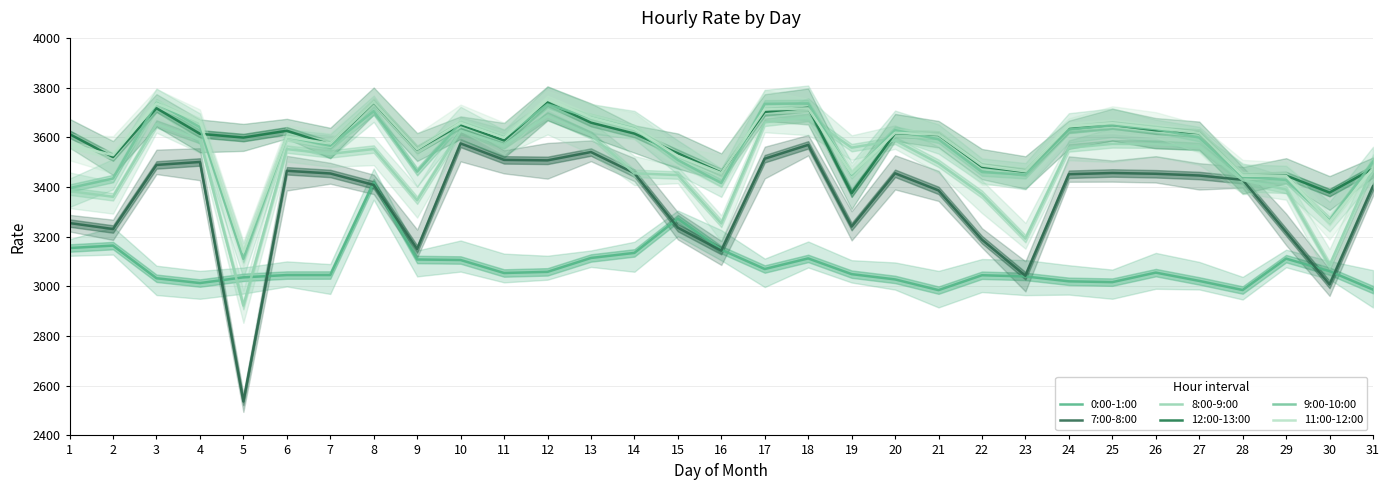

Reading right to left, transcribe all the data shown in this chart.

0:00-1:00: 31=2986.9	30=3061.2	29=3111.4	28=2985.2	27=3021.9	26=3055.3	25=3016.9	24=3020.2	23=3039.9	22=3044.7	21=2984.8	20=3027.8	19=3049.1	18=3112.4	17=3069.7	16=3147.5	15=3272.4	14=3134.6	13=3114.2	12=3058.3	11=3053.7	10=3106.0	9=3108.1	8=3417.4	7=3045.5	6=3045.4	5=3036.2	4=3013.2	3=3032.6	2=3164.0	1=3154.2
7:00-8:00: 31=3402.8	30=3007.4	29=3218.6	28=3428.8	27=3446.1	26=3453.1	25=3456.2	24=3451.2	23=3042.5	22=3187.8	21=3386.1	20=3454.9	19=3240.4	18=3569.4	17=3513.7	16=3143.6	15=3236.2	14=3455.5	13=3540.5	12=3507.1	11=3509.0	10=3575.1	9=3150.1	8=3408.2	7=3454.3	6=3465.1	5=2536.5	4=3500.6	3=3488.7	2=3230.7	1=3254.7
8:00-9:00: 31=3477.1	30=3084.0	29=3389.6	28=3427.7	27=3562.6	26=3572.2	25=3573.4	24=3557.0	23=3192.2	22=3370.5	21=3495.3	20=3587.4	19=3558.2	18=3679.8	17=3660.3	16=3253.3	15=3447.8	14=3454.9	13=3609.5	12=3685.0	11=3569.7	10=3625.8	9=3346.6	8=3552.7	7=3533.0	6=3552.4	5=2922.6	4=3590.3	3=3653.2	2=3360.5	1=3383.1
12:00-13:00: 31=3473.6	30=3377.4	29=3445.8	28=3441.8	27=3617.0	26=3628.2	25=3649.6	24=3633.0	23=3460.6	22=3481.1	21=3609.3	20=3616.1	19=3374.7	18=3718.9	17=3702.3	16=3457.4	15=3535.6	14=3614.8	13=3658.9	12=3740.2	11=3587.1	10=3650.3	9=3551.0	8=3740.7	7=3570.8	6=3626.1	5=3598.8	4=3613.9	3=3716.9	2=3520.3	1=3612.7
9:00-10:00: 31=3501.4	30=3265.1	29=3428.2	28=3441.0	27=3598.8	26=3632.9	25=3648.3	24=3631.5	23=3449.3	22=3460.0	21=3591.8	20=3628.8	19=3450.0	18=3736.3	17=3734.5	16=3415.7	15=3508.7	14=3635.1	13=3679.2	12=3732.3	11=3599.2	10=3657.5	9=3461.7	8=3705.2	7=3566.1	6=3602.2	5=3110.8	4=3640.6	3=3738.5	2=3433.9	1=3395.4
11:00-12:00: 31=3475.3	30=3259.8	29=3444.4	28=3445.5	27=3617.6	26=3637.0	25=3656.5	24=3645.0	23=3462.9	22=3486.4	21=3610.8	20=3617.6	19=3453.6	18=3716.2	17=3712.0	16=3455.8	15=3524.7	14=3633.4	13=3678.9	12=3752.8	11=3598.2	10=3658.3	9=3552.1	8=3742.3	7=3574.7	6=3602.1	5=3138.5	4=3663.1	3=3736.2	2=3528.0	1=3569.9